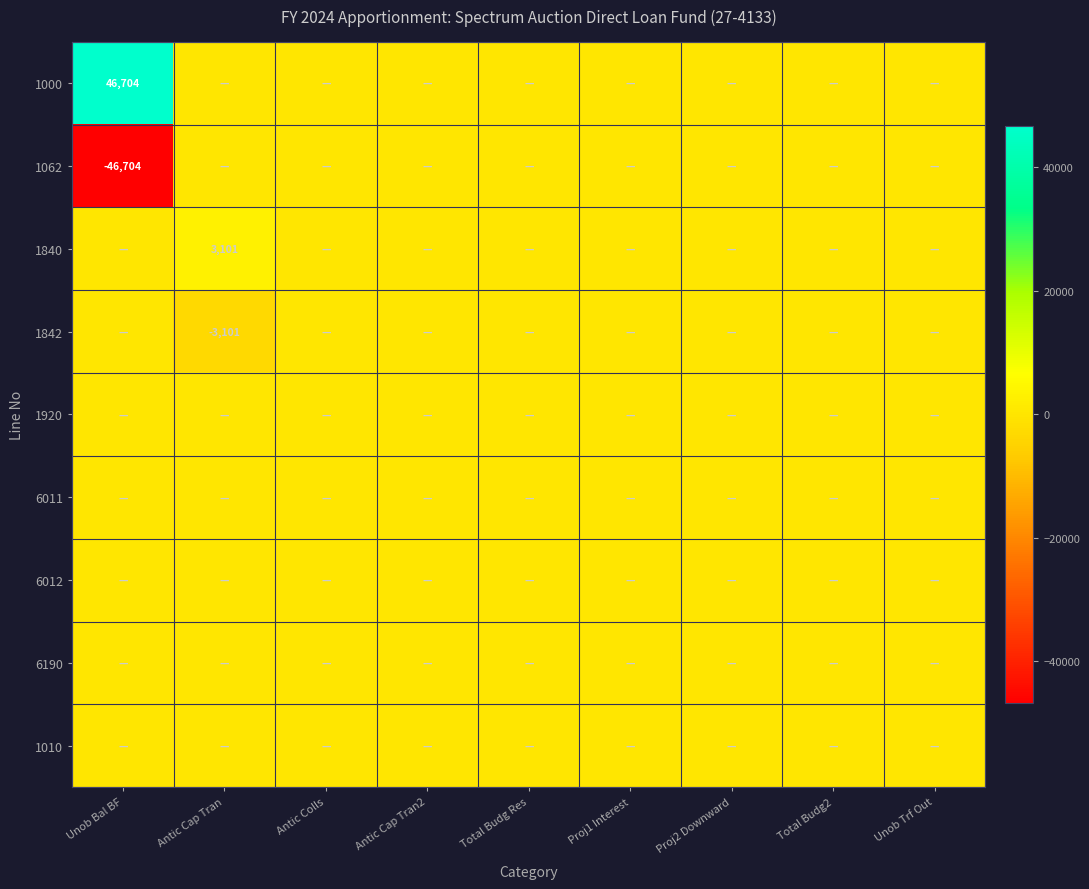

How many data points in 1842 are less than 0?

1